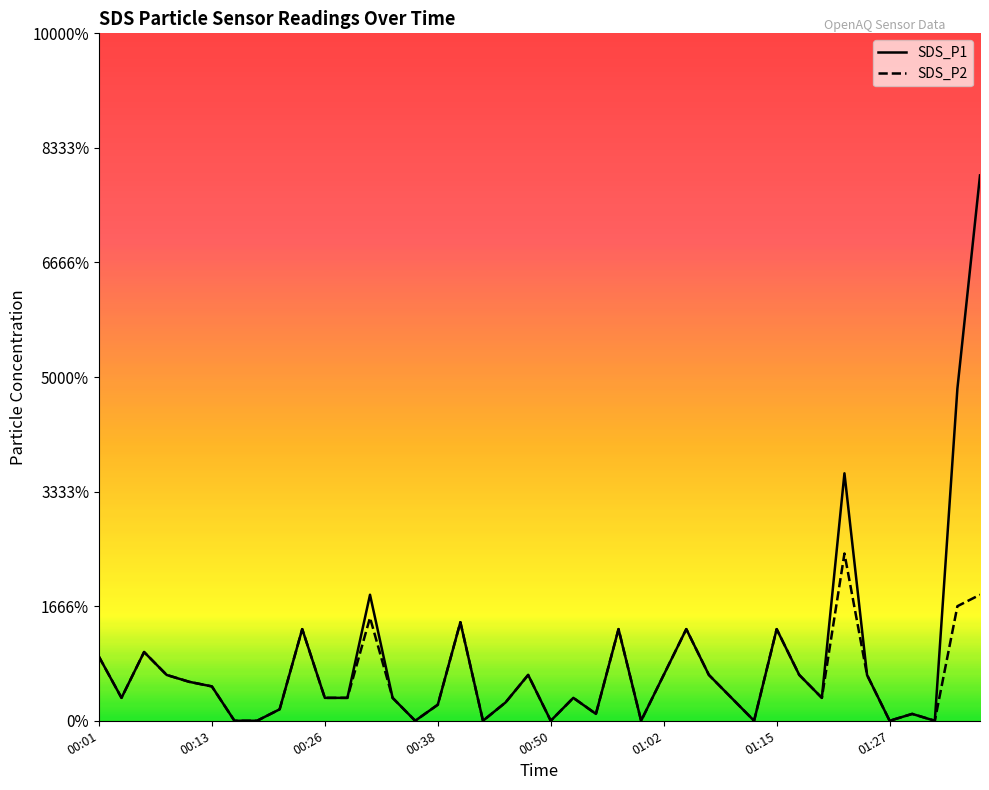

In SDS_P1, how many points are lower than both neighbors (excluding endpoints)?

10